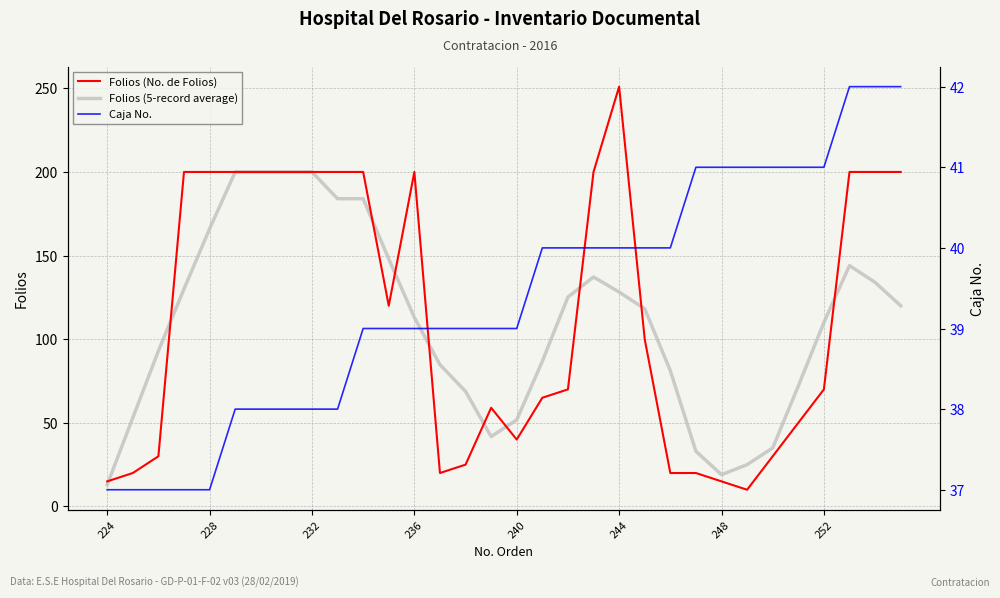

What is the maximum value shown in the chart?

251.0